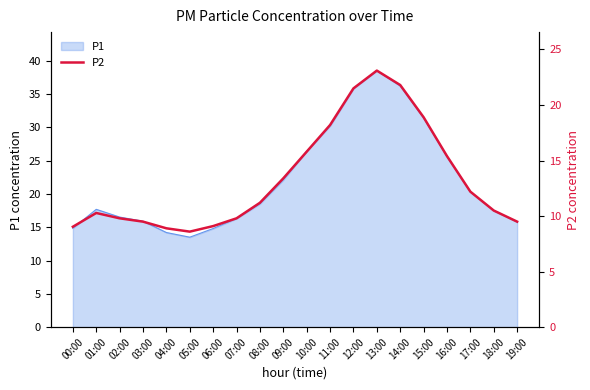

Does the chart display data point markers on the line(s)?

No